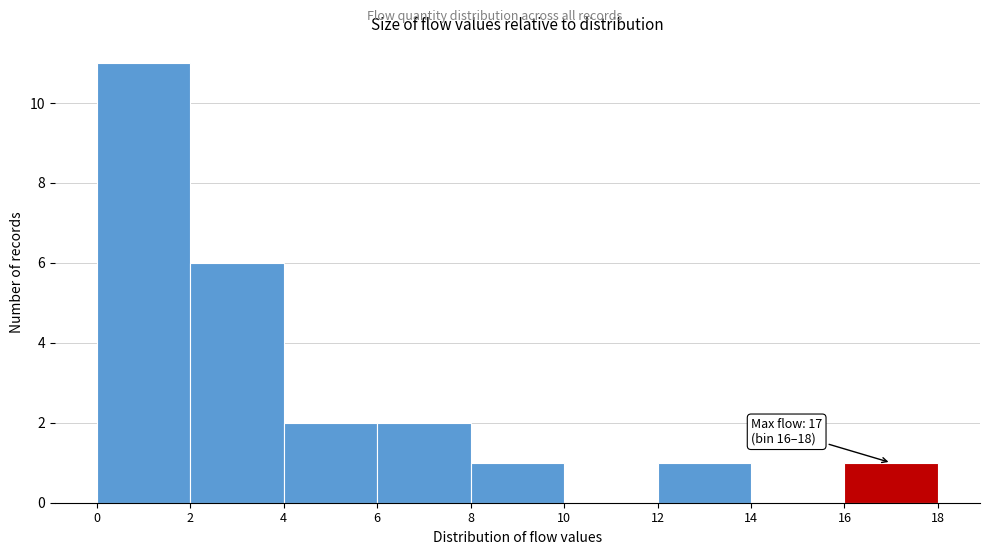

Over which range of the x-axis is the bar tallest?

0 to 2